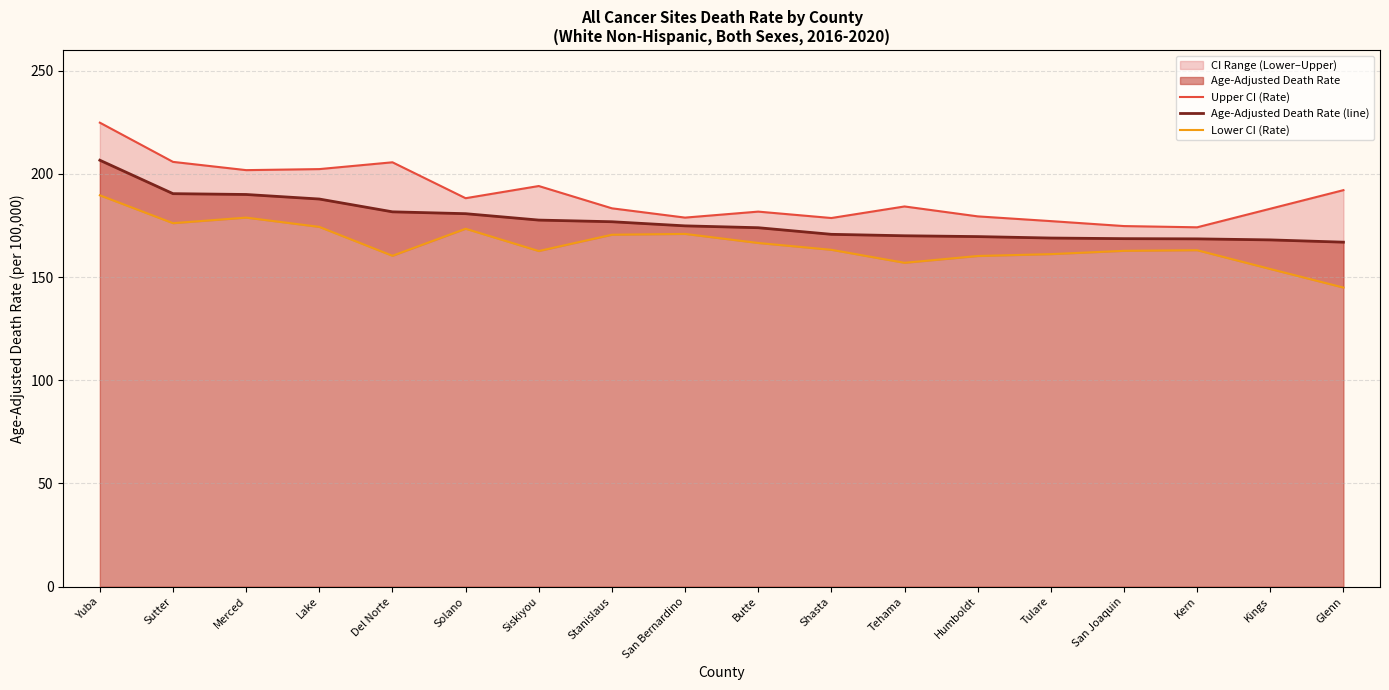

What is the value of the Upper CI (Rate) point at the 1st from the left?

224.8